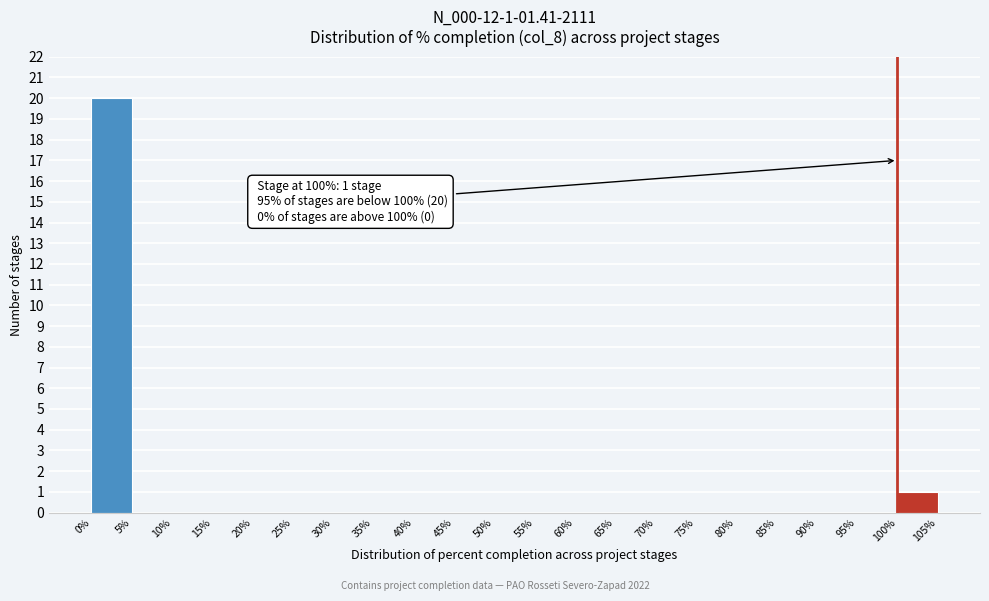

Over which range of the x-axis is the bar tallest?

0% to 5%